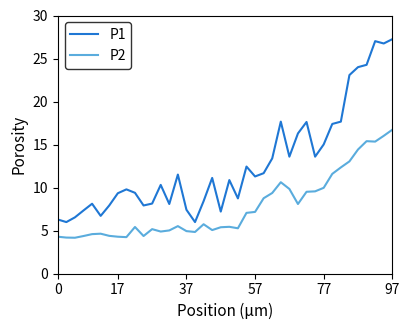

True or false: P2 has more than 2 points higher than both neighbors.

True